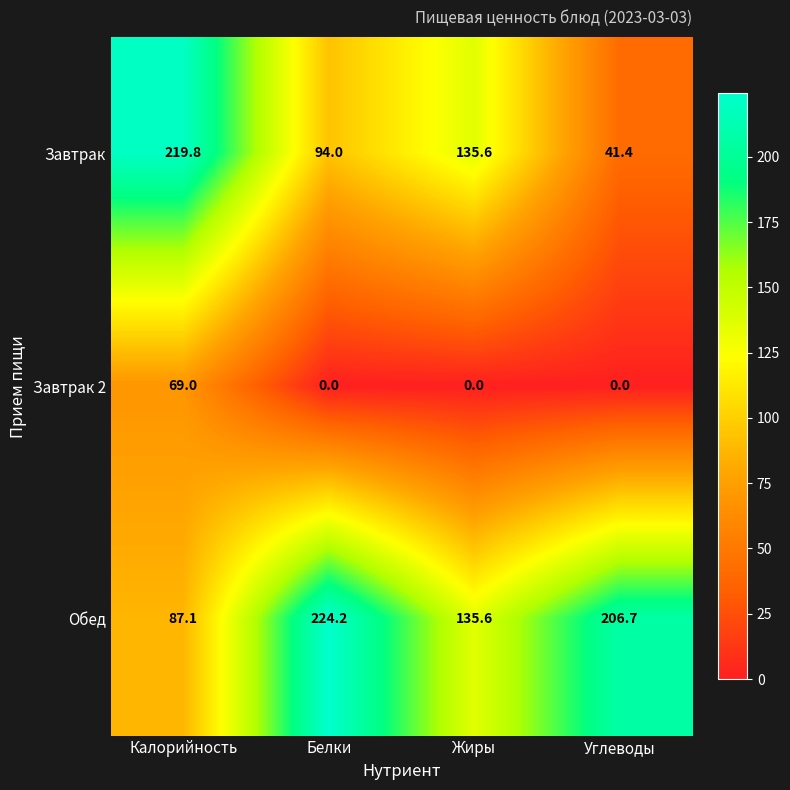

What is the sum of the Обед values at Жиры and Углеводы?

342.3